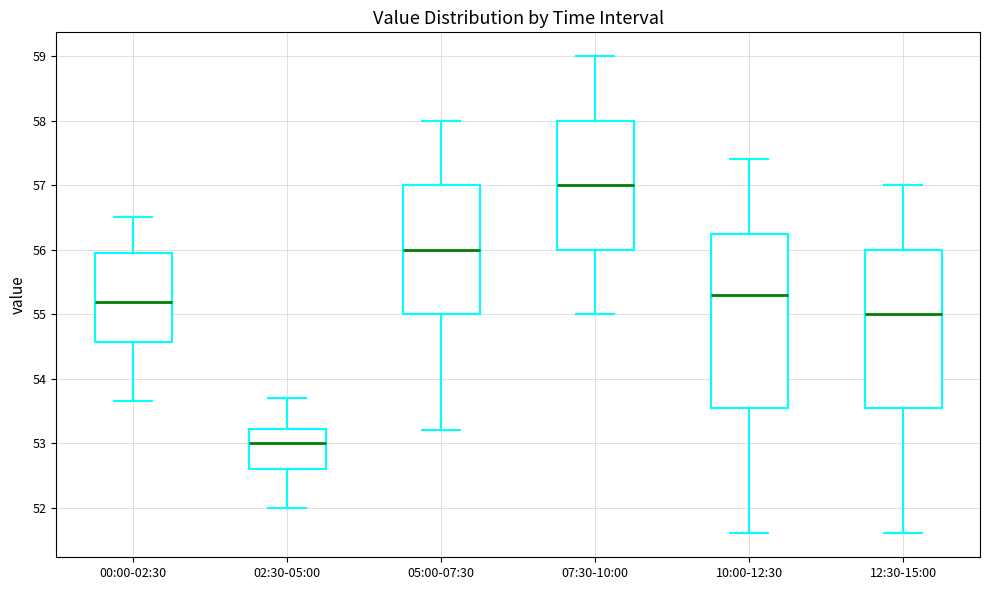

Reading left to right, transcribe this box plot: for each box, give where its median line is, the range the box spans, and where its two whiskers end, as read against the y-axis. The values are not printed on the chart, so give them approximately, as read against the axis.

00:00-02:30: median 55.2, box 54.6 to 55.9, whiskers 53.7 to 56.5
02:30-05:00: median 53.0, box 52.6 to 53.2, whiskers 52.0 to 53.7
05:00-07:30: median 56.0, box 55.0 to 57.0, whiskers 53.2 to 58.0
07:30-10:00: median 57.0, box 56.0 to 58.0, whiskers 55.0 to 59.0
10:00-12:30: median 55.3, box 53.6 to 56.3, whiskers 51.6 to 57.4
12:30-15:00: median 55.0, box 53.6 to 56.0, whiskers 51.6 to 57.0